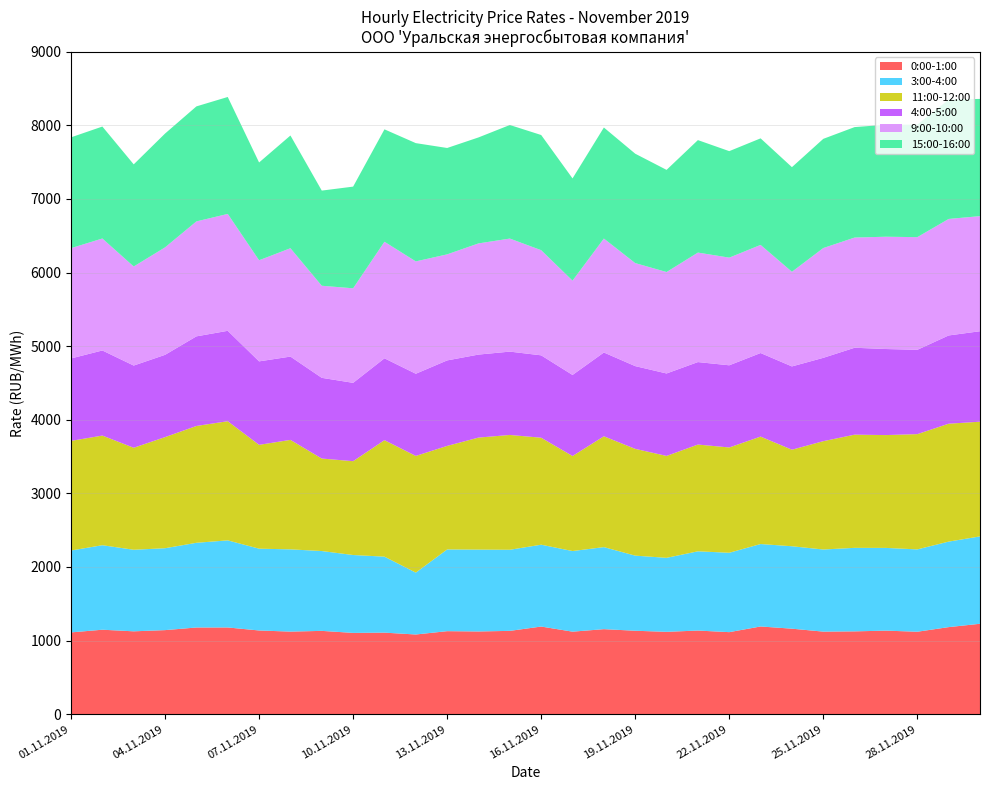

Reading right to left, extract all data points from this chart.

0:00-1:00: 30.11.2019=1228.4	29.11.2019=1183.1	28.11.2019=1120.2	27.11.2019=1135.3	26.11.2019=1125.3	25.11.2019=1121.8	24.11.2019=1161.8	23.11.2019=1191.7	22.11.2019=1114.7	21.11.2019=1136.4	20.11.2019=1119.0	19.11.2019=1133.7	18.11.2019=1155.3	17.11.2019=1121.3	16.11.2019=1190.8	15.11.2019=1132.0	14.11.2019=1124.0	13.11.2019=1128.1	12.11.2019=1082.8	11.11.2019=1108.1	10.11.2019=1104.5	09.11.2019=1132.0	08.11.2019=1122.0	07.11.2019=1137.3	06.11.2019=1178.3	05.11.2019=1178.0	04.11.2019=1142.2	03.11.2019=1125.9	02.11.2019=1147.7	01.11.2019=1111.2
3:00-4:00: 30.11.2019=1187.2	29.11.2019=1161.8	28.11.2019=1118.8	27.11.2019=1124.0	26.11.2019=1134.8	25.11.2019=1115.8	24.11.2019=1120.0	23.11.2019=1120.2	22.11.2019=1078.6	21.11.2019=1076.5	20.11.2019=1005.4	19.11.2019=1020.5	18.11.2019=1114.7	17.11.2019=1095.2	16.11.2019=1112.1	15.11.2019=1102.0	14.11.2019=1112.2	13.11.2019=1110.3	12.11.2019=840.6	11.11.2019=1032.4	10.11.2019=1058.2	09.11.2019=1084.7	08.11.2019=1117.5	07.11.2019=1111.6	06.11.2019=1183.4	05.11.2019=1150.8	04.11.2019=1112.9	03.11.2019=1108.2	02.11.2019=1148.2	01.11.2019=1112.9
11:00-12:00: 30.11.2019=1558.7	29.11.2019=1602.2	28.11.2019=1566.1	27.11.2019=1533.1	26.11.2019=1538.0	25.11.2019=1471.9	24.11.2019=1311.8	23.11.2019=1459.9	22.11.2019=1430.7	21.11.2019=1450.7	20.11.2019=1384.8	19.11.2019=1450.9	18.11.2019=1506.0	17.11.2019=1291.4	16.11.2019=1453.5	15.11.2019=1560.1	14.11.2019=1522.0	13.11.2019=1407.0	12.11.2019=1585.6	11.11.2019=1582.8	10.11.2019=1274.9	09.11.2019=1256.8	08.11.2019=1487.5	07.11.2019=1410.8	06.11.2019=1619.2	05.11.2019=1587.2	04.11.2019=1509.8	03.11.2019=1385.9	02.11.2019=1489.8	01.11.2019=1489.4
4:00-5:00: 30.11.2019=1229.1	29.11.2019=1198.8	28.11.2019=1145.5	27.11.2019=1169.2	26.11.2019=1180.7	25.11.2019=1132.2	24.11.2019=1131.5	23.11.2019=1135.2	22.11.2019=1116.4	21.11.2019=1120.5	20.11.2019=1120.2	19.11.2019=1124.2	18.11.2019=1138.3	17.11.2019=1101.2	16.11.2019=1119.4	15.11.2019=1132.2	14.11.2019=1127.9	13.11.2019=1161.5	12.11.2019=1116.7	11.11.2019=1112.0	10.11.2019=1064.4	09.11.2019=1096.7	08.11.2019=1131.7	07.11.2019=1134.1	06.11.2019=1228.1	05.11.2019=1217.6	04.11.2019=1117.8	03.11.2019=1116.9	02.11.2019=1156.2	01.11.2019=1120.1
9:00-10:00: 30.11.2019=1563.9	29.11.2019=1583.0	28.11.2019=1530.9	27.11.2019=1525.7	26.11.2019=1497.4	25.11.2019=1491.9	24.11.2019=1285.8	23.11.2019=1469.0	22.11.2019=1462.8	21.11.2019=1487.8	20.11.2019=1378.3	19.11.2019=1399.8	18.11.2019=1548.2	17.11.2019=1281.5	16.11.2019=1428.8	15.11.2019=1535.8	14.11.2019=1510.5	13.11.2019=1440.9	12.11.2019=1526.4	11.11.2019=1584.0	10.11.2019=1284.5	09.11.2019=1251.0	08.11.2019=1472.3	07.11.2019=1373.7	06.11.2019=1588.2	05.11.2019=1561.8	04.11.2019=1460.3	03.11.2019=1345.9	02.11.2019=1521.4	01.11.2019=1498.5
15:00-16:00: 30.11.2019=1592.6	29.11.2019=1621.5	28.11.2019=1528.4	27.11.2019=1521.4	26.11.2019=1500.8	25.11.2019=1483.4	24.11.2019=1421.8	23.11.2019=1447.8	22.11.2019=1447.0	21.11.2019=1528.1	20.11.2019=1388.0	19.11.2019=1486.3	18.11.2019=1508.8	17.11.2019=1389.1	16.11.2019=1564.8	15.11.2019=1543.3	14.11.2019=1440.0	13.11.2019=1445.3	12.11.2019=1606.9	11.11.2019=1527.2	10.11.2019=1381.6	09.11.2019=1293.0	08.11.2019=1531.6	07.11.2019=1328.8	06.11.2019=1589.1	05.11.2019=1562.8	04.11.2019=1546.3	03.11.2019=1387.8	02.11.2019=1521.1	01.11.2019=1505.6